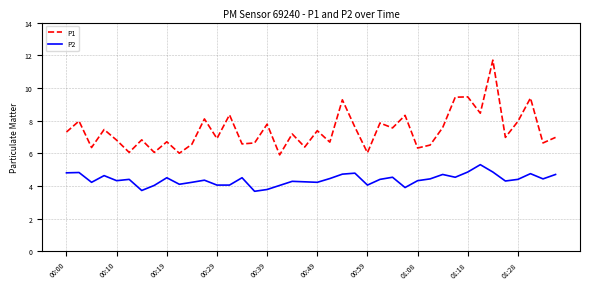

Does the chart have visible grid lines?

Yes